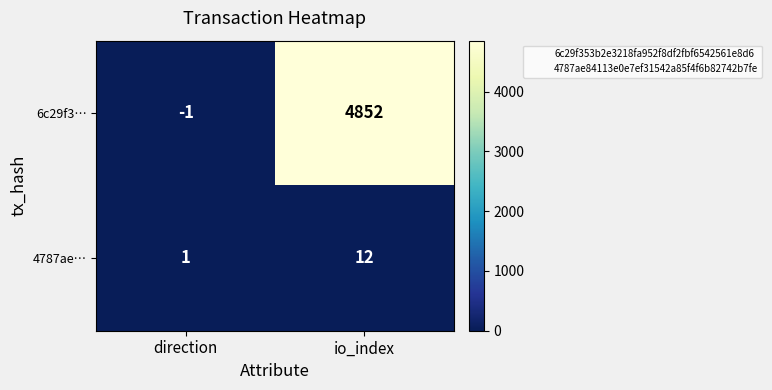

Count the number of categories in the chart.

2